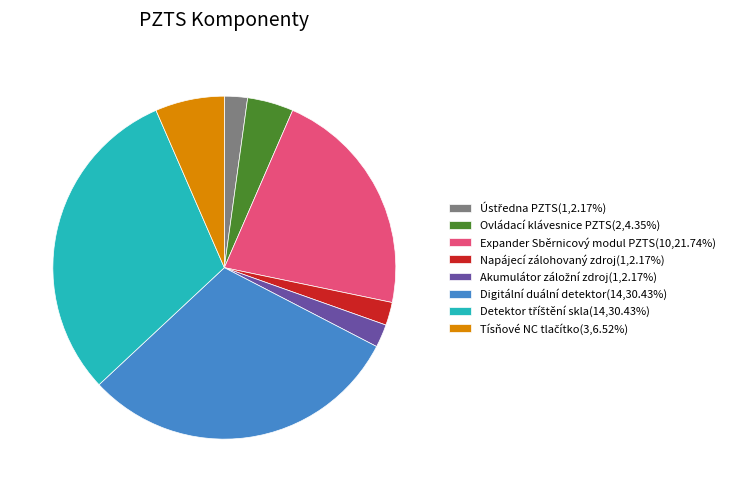

Approximately how many times larger is the value at Expander Sběrnicový modul PZTS(10,21.74%) compared to Napájecí zálohovaný zdroj(1,2.17%)?

10.0